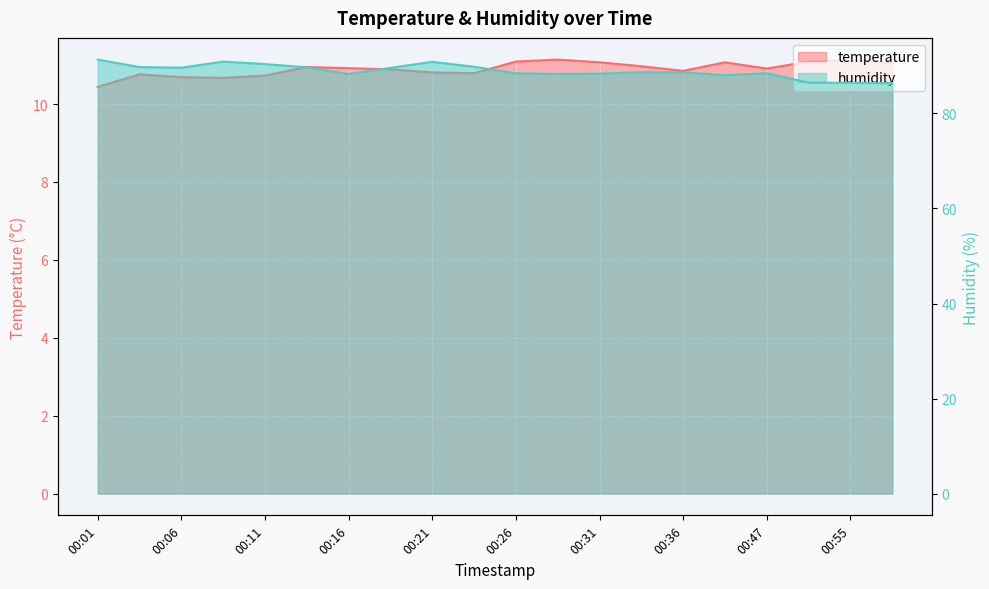

What is the difference between the temperature values at 00:52 and 00:36?

0.2